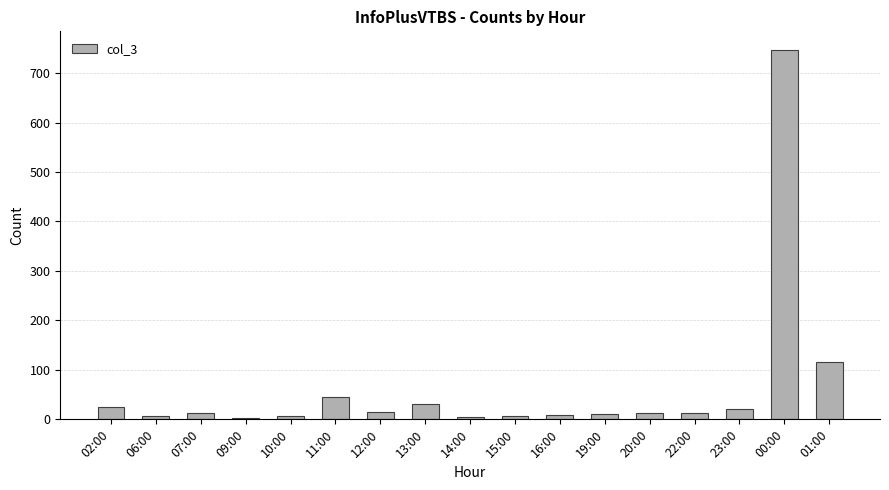

What is the value of the 16th bar from the left?

747